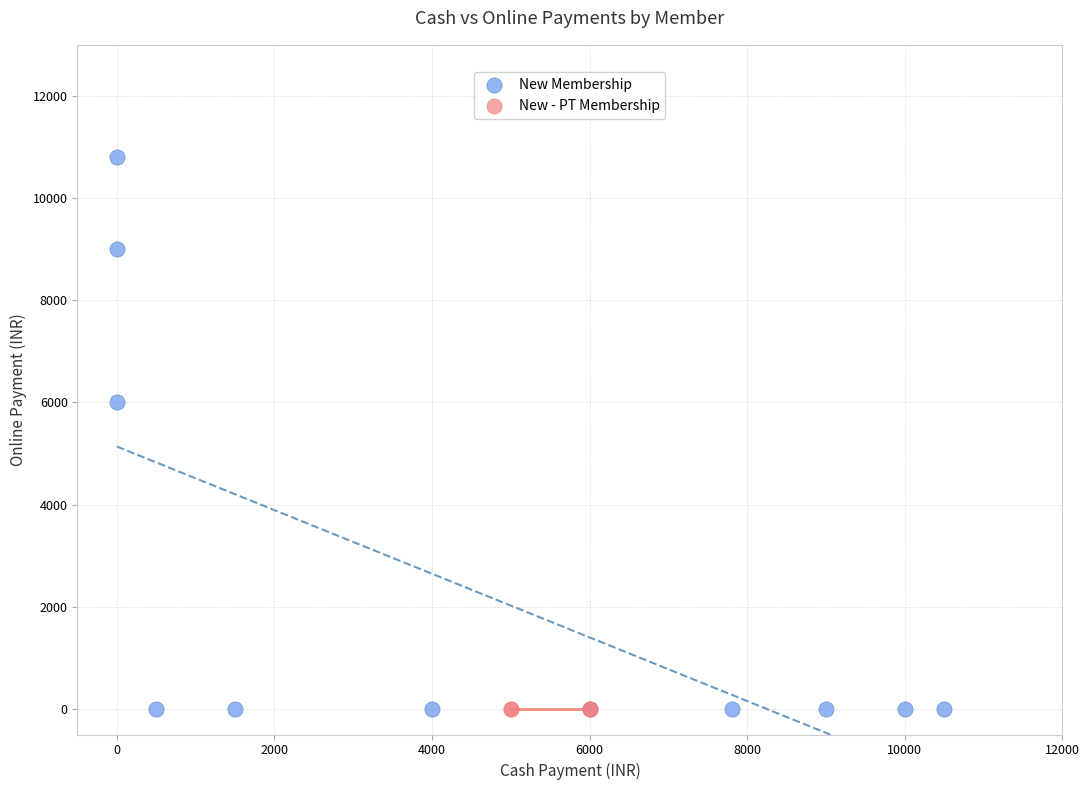

Which series reaches the maximum Y coordinate?

New Membership